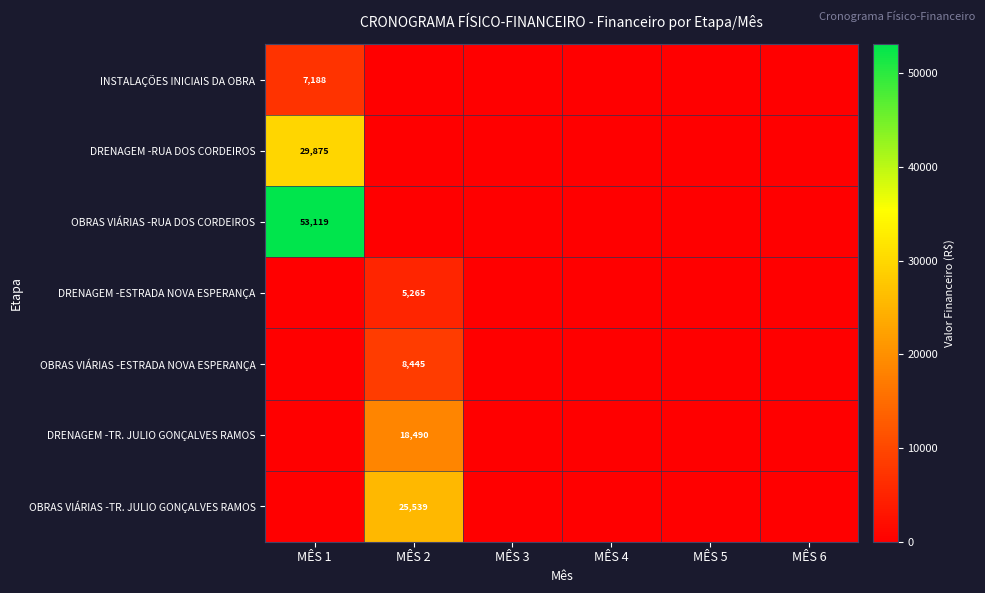

Is it true that OBRAS VIÁRIAS -RUA DOS CORDEIROS equals 53119 at MÊS 1?

True